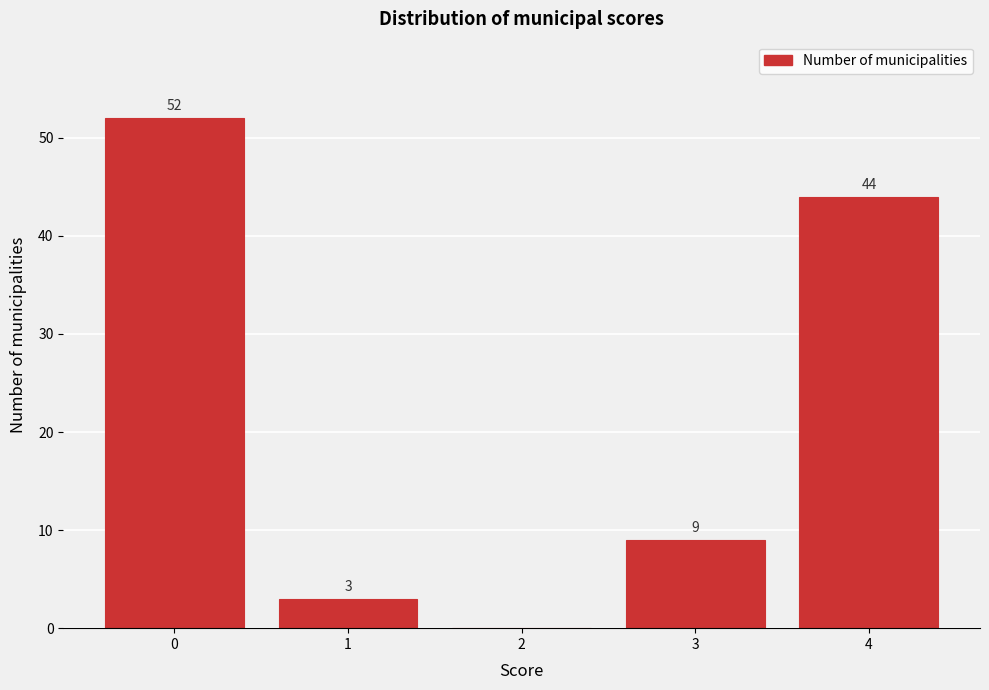

Reading left to right, list all the values displayed in this chart.

0=52	1=3	2=0	3=9	4=44